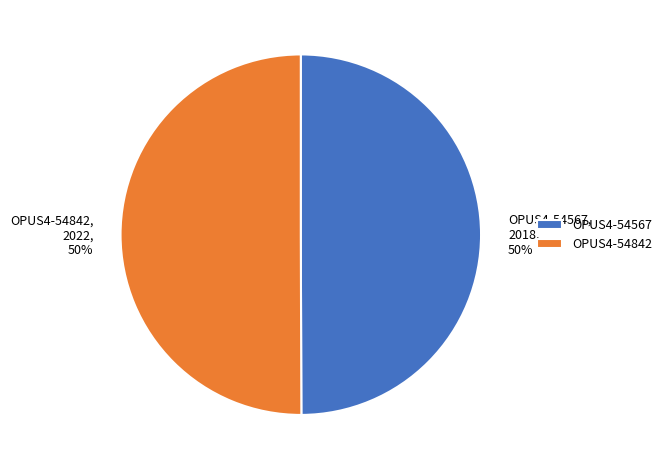

The OPUS4-54567 slice represents 50% of the pie. True or false?

True